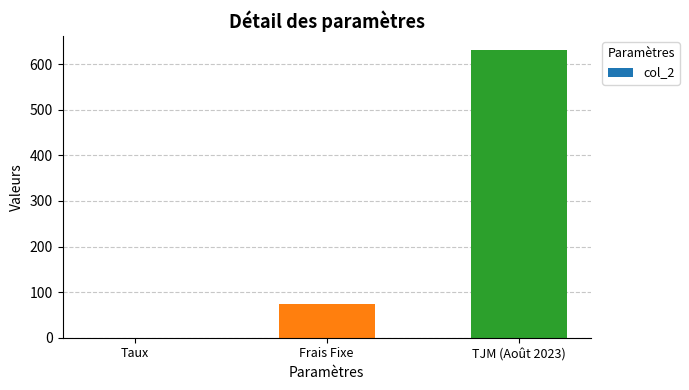

How many distinct data groups are displayed?

1